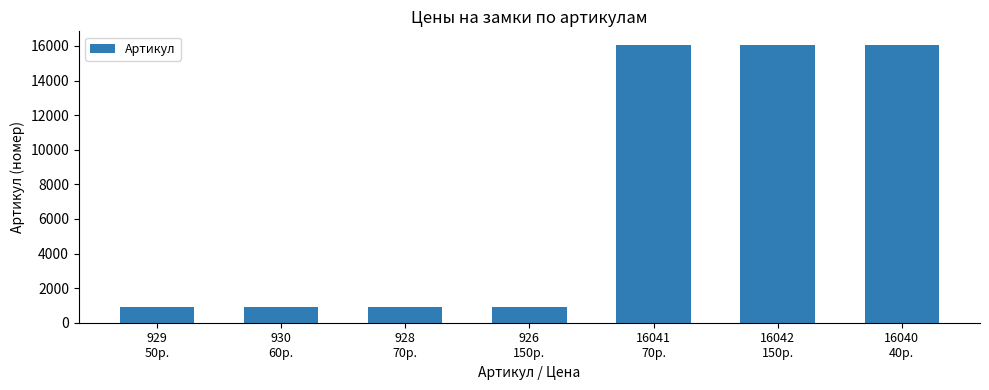

What is the value of the 2nd bar from the left?

930